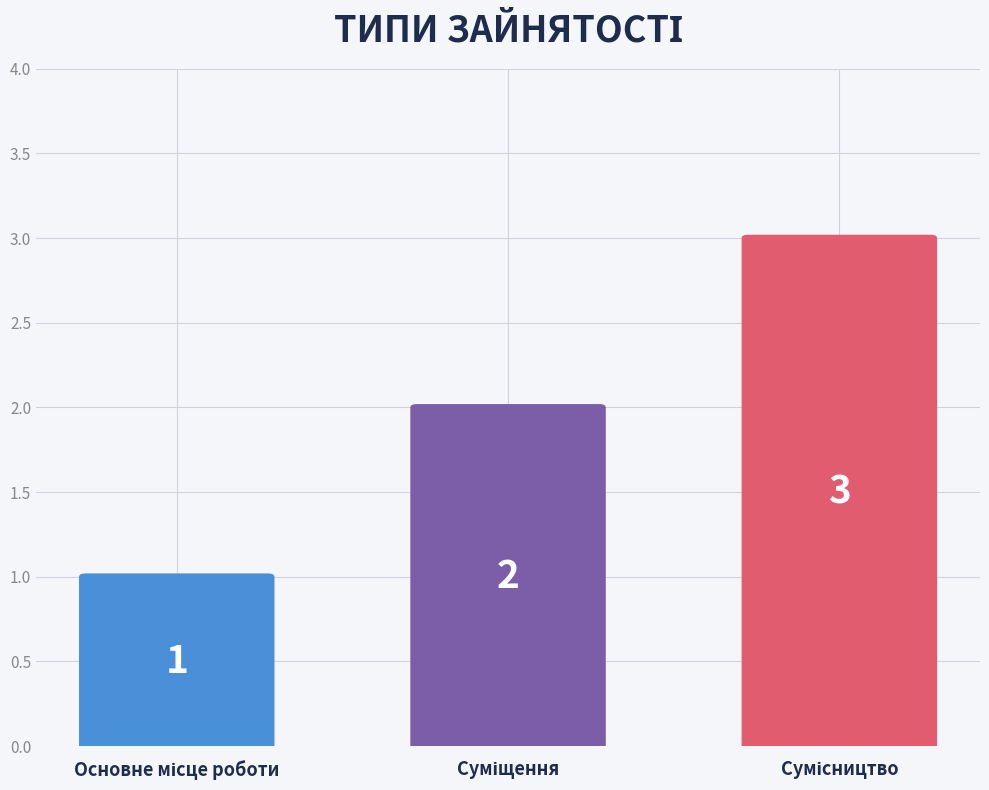

List the labels in order of value, smallest first.

Основне місце роботи, Суміщення, Сумісництво